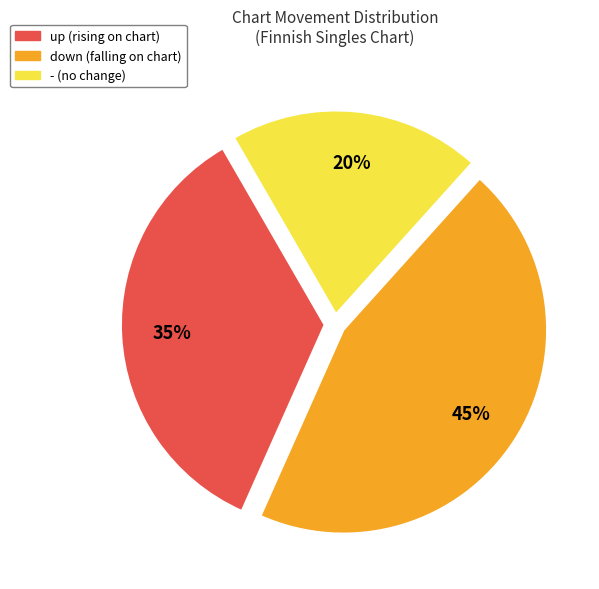

True or false: - accounts for 20% of the total.

True